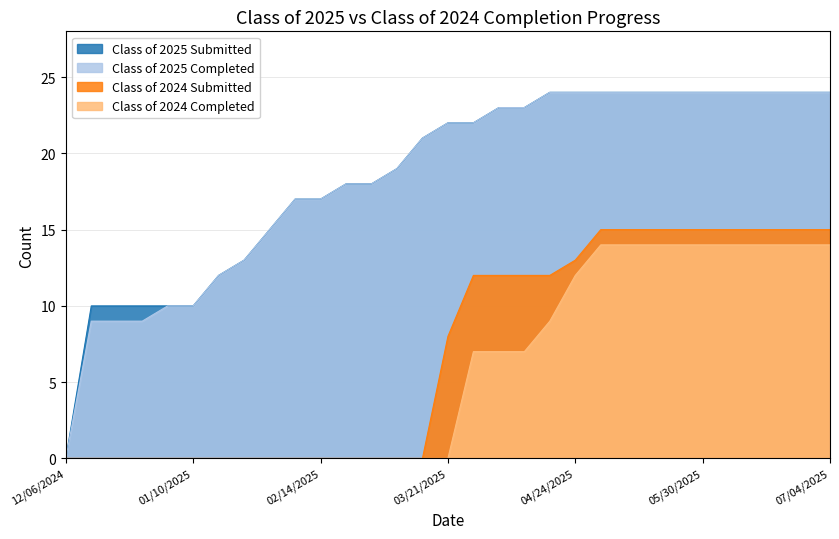

Which series has the largest total across all categories?

Class of 2025 Submitted